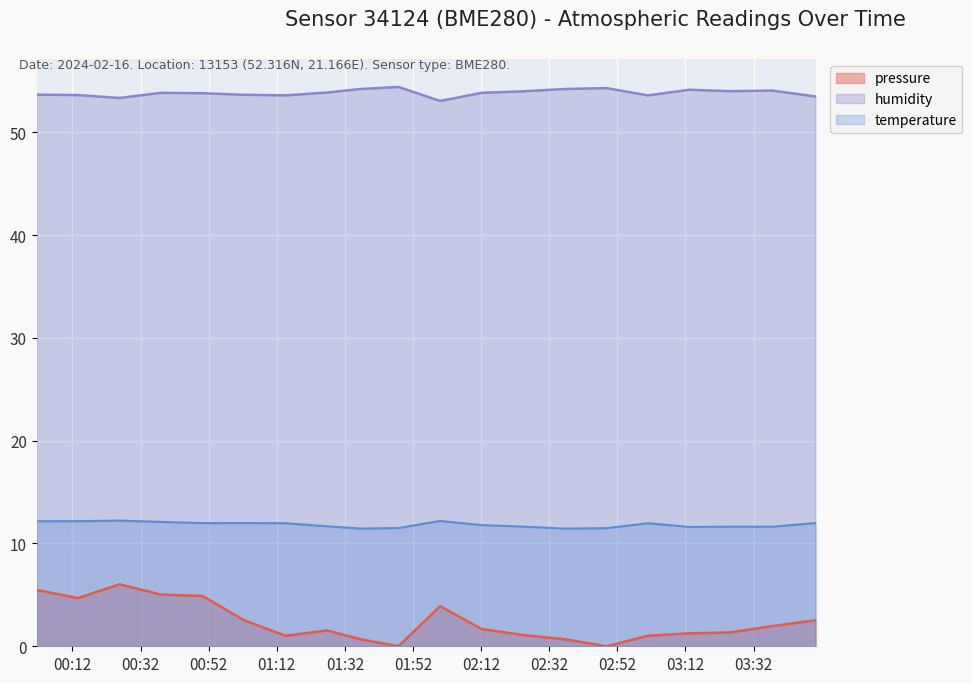

Reading right to left, transcribe all the data shown in this chart.

pressure: 2024-02-16T03:50:11=2.5	2024-02-16T03:37:34=2.0	2024-02-16T03:25:18=1.4	2024-02-16T03:13:08=1.3	2024-02-16T03:01:00=1.0	2024-02-16T02:48:48=0.0	2024-02-16T02:36:32=0.7	2024-02-16T02:24:23=1.1	2024-02-16T02:12:09=1.7	2024-02-16T01:59:58=3.9	2024-02-16T01:47:44=0.0	2024-02-16T01:36:32=0.7	2024-02-16T01:26:49=1.5	2024-02-16T01:14:34=1.0	2024-02-16T01:02:24=2.5	2024-02-16T00:50:11=4.9	2024-02-16T00:38:00=5.0	2024-02-16T00:25:51=6.0	2024-02-16T00:13:40=4.7	2024-02-16T00:01:31=5.5
humidity: 2024-02-16T03:50:11=53.5	2024-02-16T03:37:34=54.1	2024-02-16T03:25:18=54.0	2024-02-16T03:13:08=54.1	2024-02-16T03:01:00=53.6	2024-02-16T02:48:48=54.3	2024-02-16T02:36:32=54.2	2024-02-16T02:24:23=54.0	2024-02-16T02:12:09=53.8	2024-02-16T01:59:58=53.0	2024-02-16T01:47:44=54.4	2024-02-16T01:36:32=54.2	2024-02-16T01:26:49=53.9	2024-02-16T01:14:34=53.6	2024-02-16T01:02:24=53.6	2024-02-16T00:50:11=53.8	2024-02-16T00:38:00=53.8	2024-02-16T00:25:51=53.3	2024-02-16T00:13:40=53.6	2024-02-16T00:01:31=53.7
temperature: 2024-02-16T03:50:11=12.0	2024-02-16T03:37:34=11.6	2024-02-16T03:25:18=11.6	2024-02-16T03:13:08=11.6	2024-02-16T03:01:00=12.0	2024-02-16T02:48:48=11.5	2024-02-16T02:36:32=11.4	2024-02-16T02:24:23=11.6	2024-02-16T02:12:09=11.8	2024-02-16T01:59:58=12.2	2024-02-16T01:47:44=11.5	2024-02-16T01:36:32=11.4	2024-02-16T01:26:49=11.7	2024-02-16T01:14:34=12.0	2024-02-16T01:02:24=12.0	2024-02-16T00:50:11=12.0	2024-02-16T00:38:00=12.1	2024-02-16T00:25:51=12.2	2024-02-16T00:13:40=12.2	2024-02-16T00:01:31=12.2